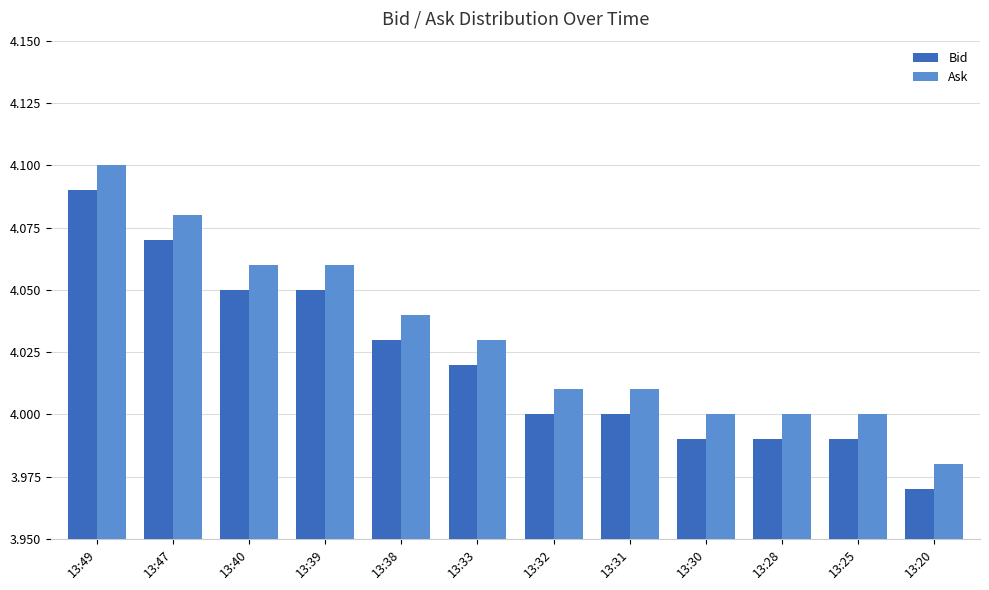

What is the total value across all series at 13:28?

8.0